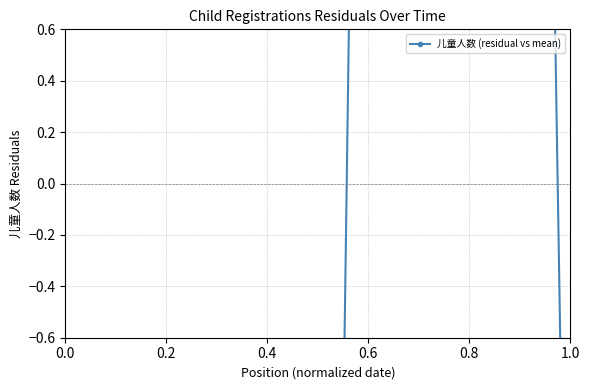

Between 0.4 and 0.0, which is larger?

0.4